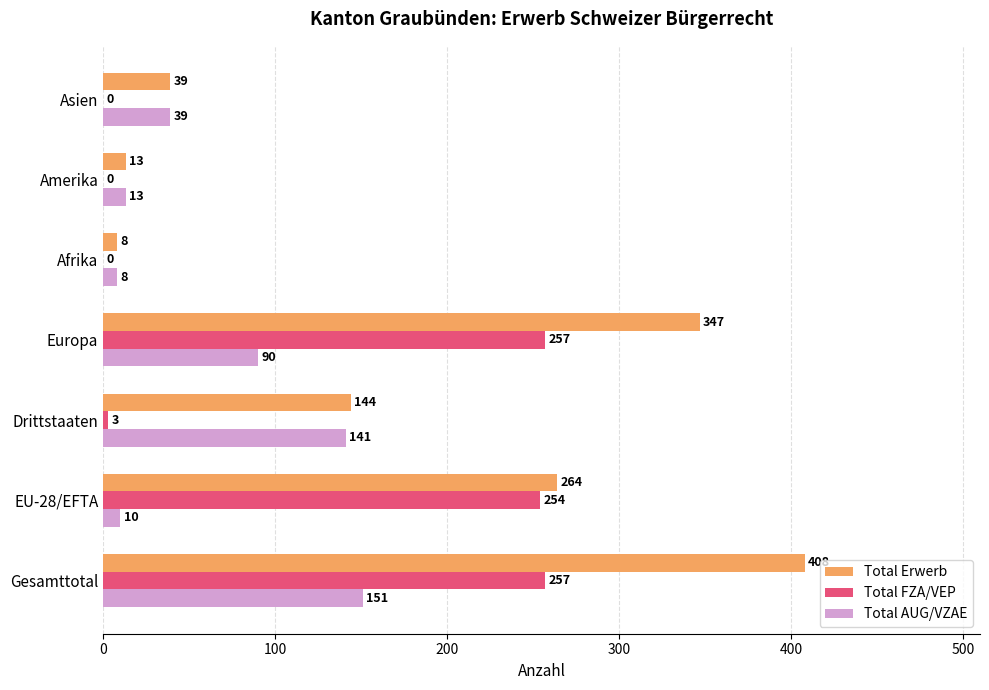

What is the sum of all Total Erwerb values?

1223